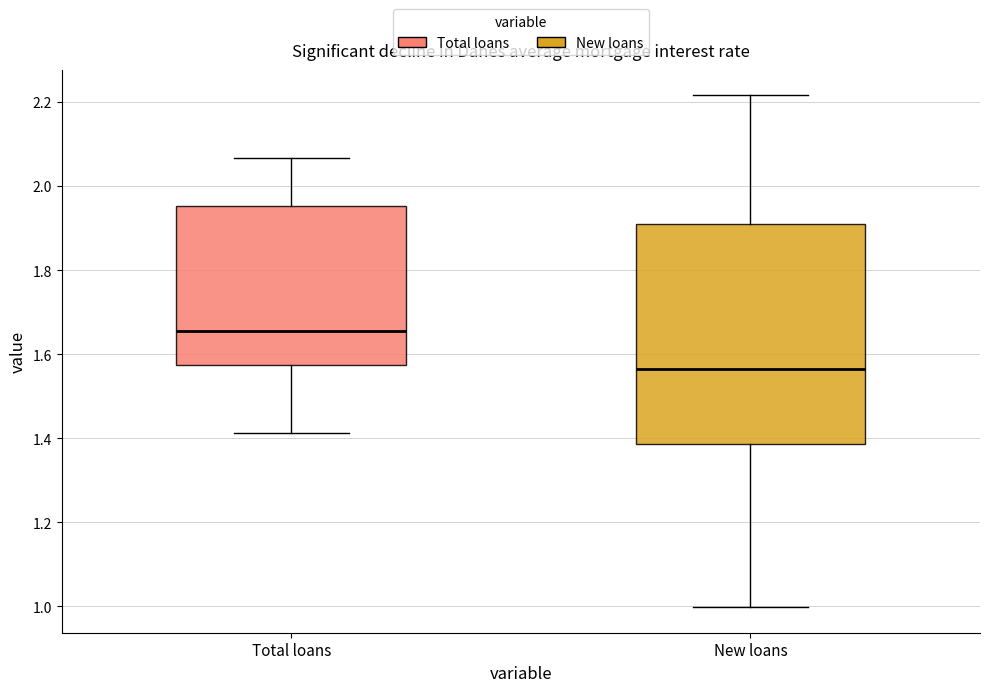

Which box has the highest median line?

Total loans